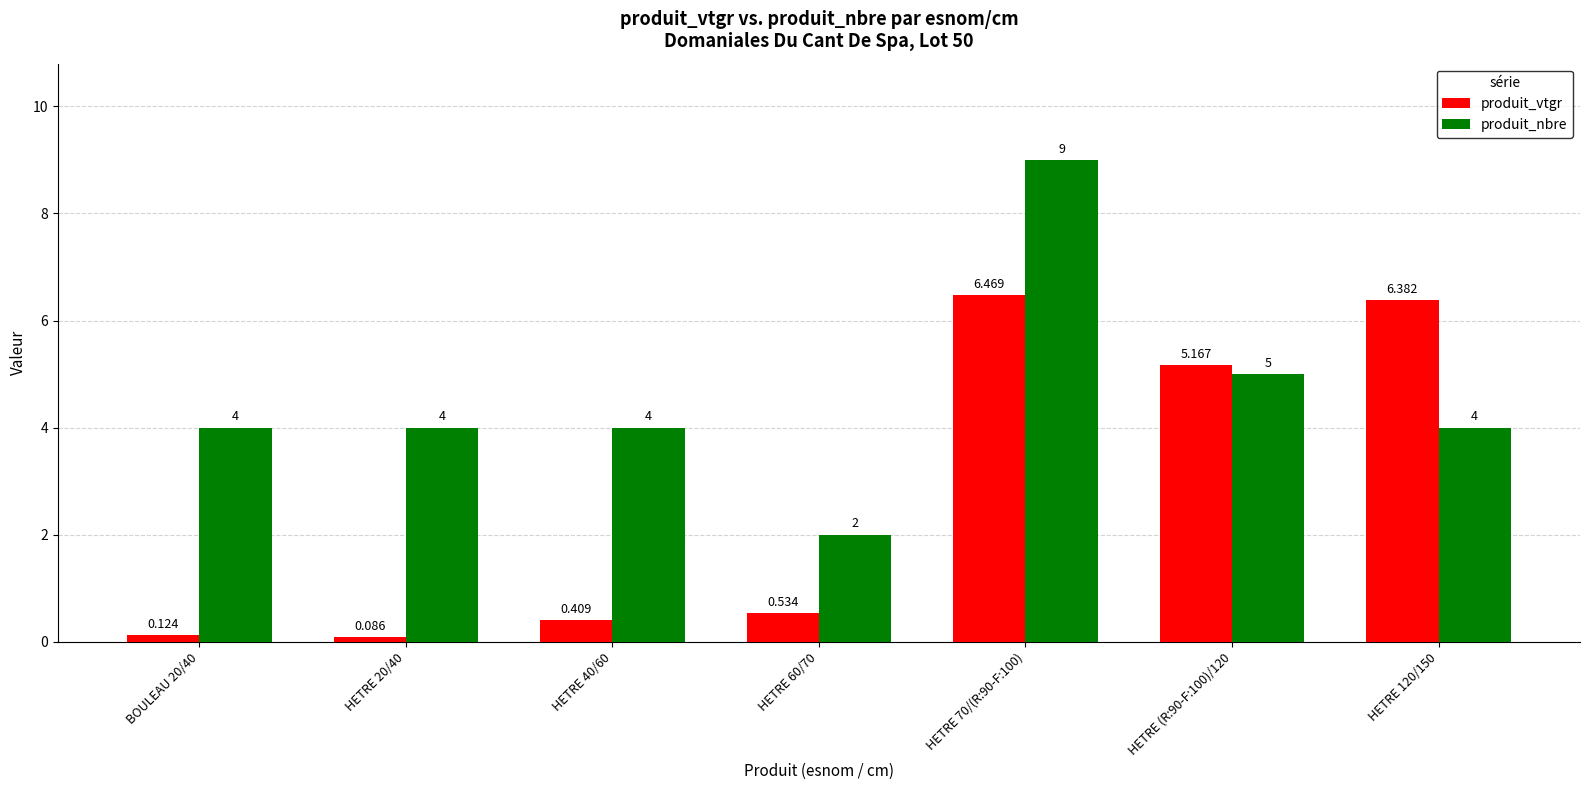

What position from the left is BOULEAU 20/40?

1